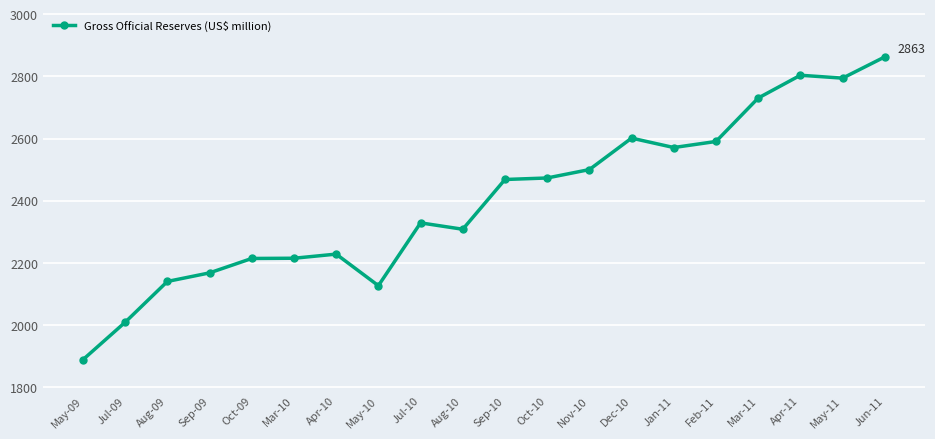

What is the ratio of the value at May-11 to the value at Mar-10?

1.3